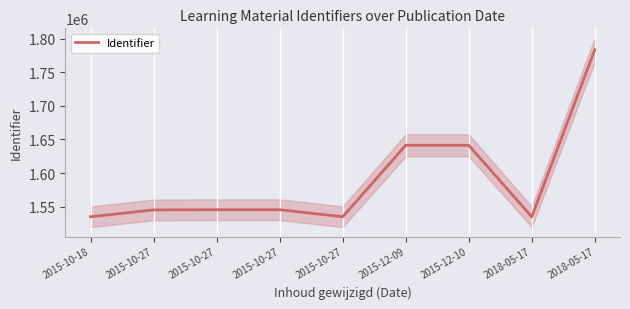

Is this an area chart (filled region under the line)?

No